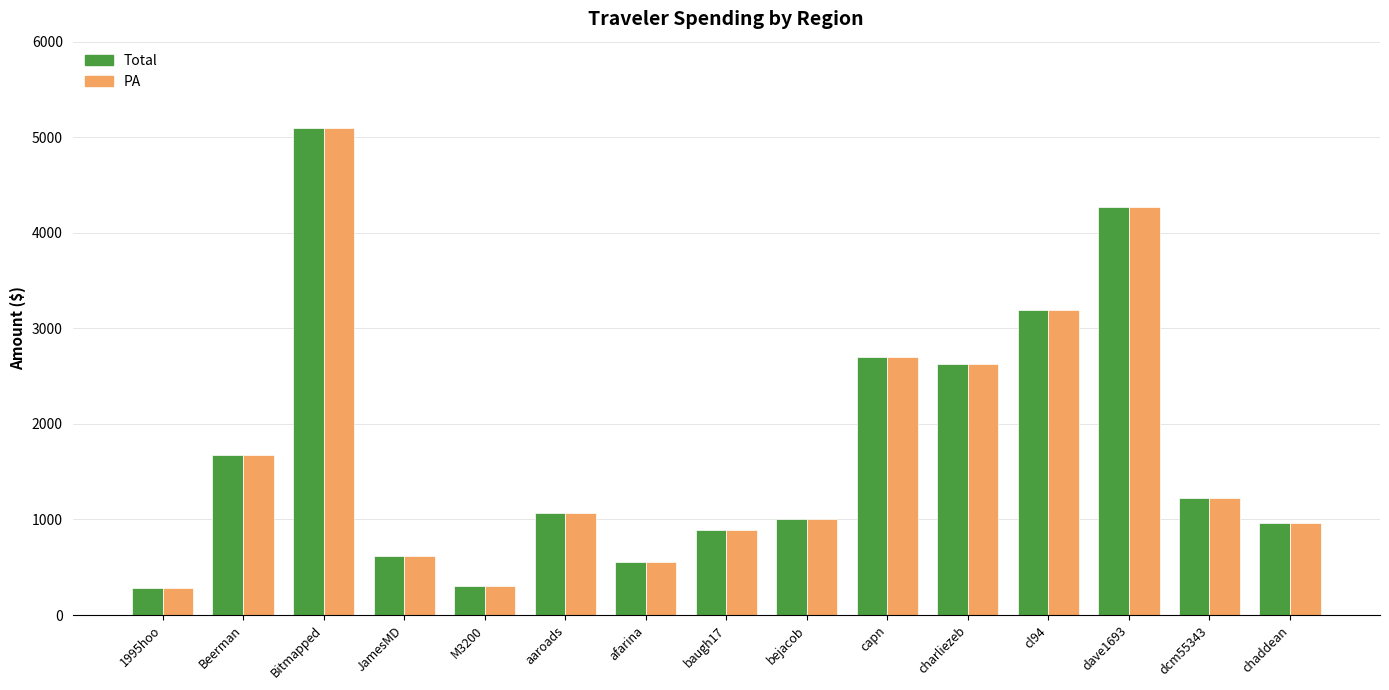

At which category is the sum across all series the highest?

Bitmapped